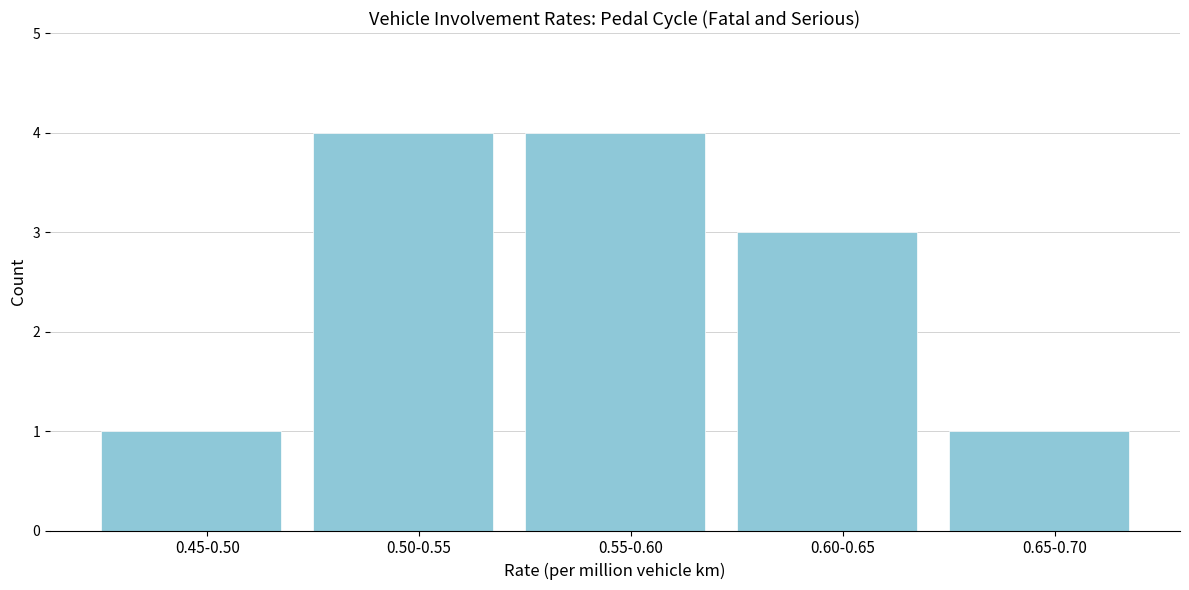

Reading left to right, extract all data points from this chart.

1	4	4	3	1